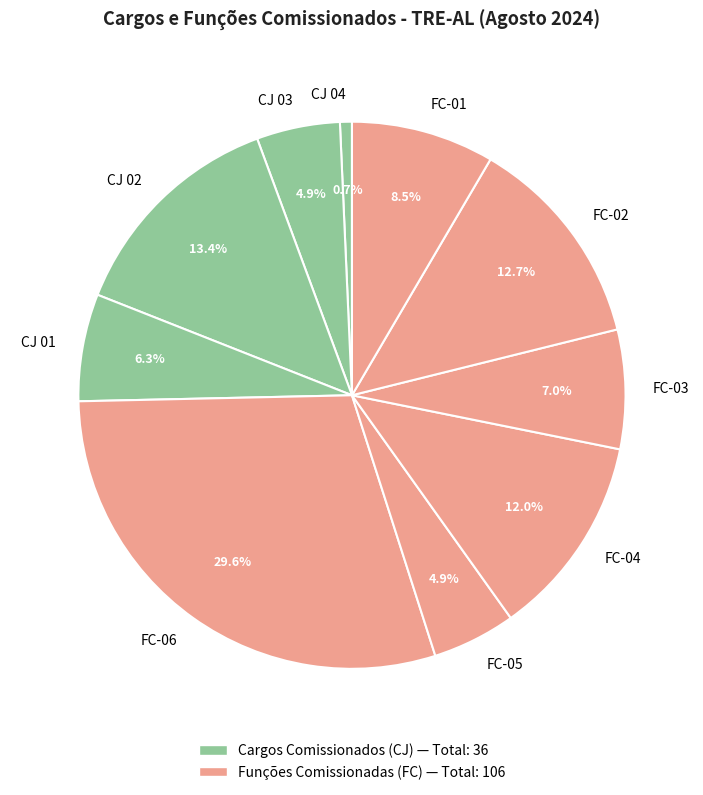

To the nearest percent, what is the average slice percentage?

10%